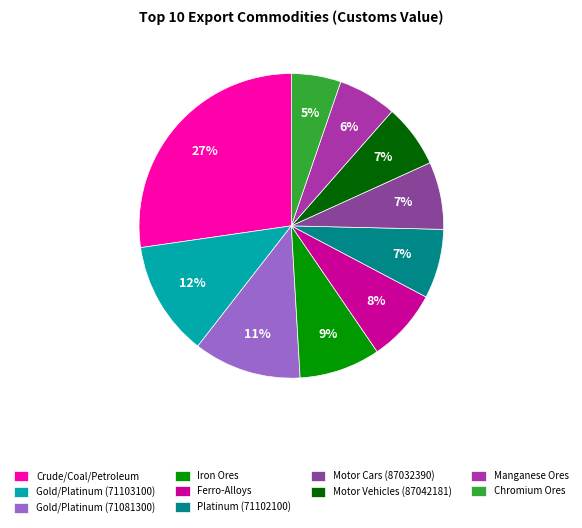

Is the sum of Chromium Ores and Platinum (71102100) greater than half?

No